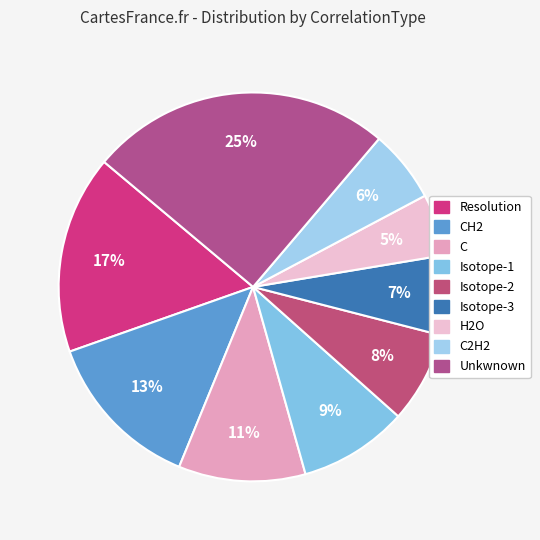

How many slices are in this pie chart?

9